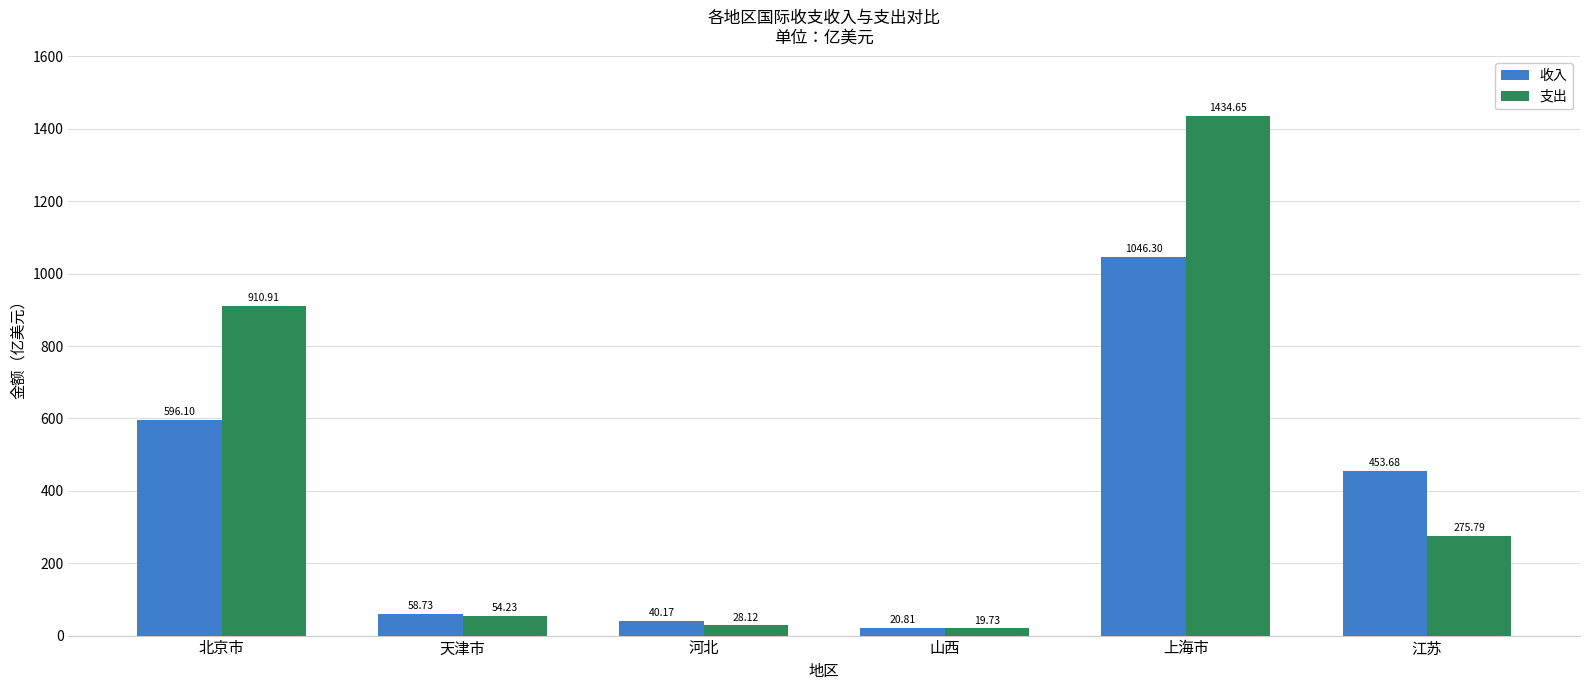

Which category has the lowest value across all series?

山西